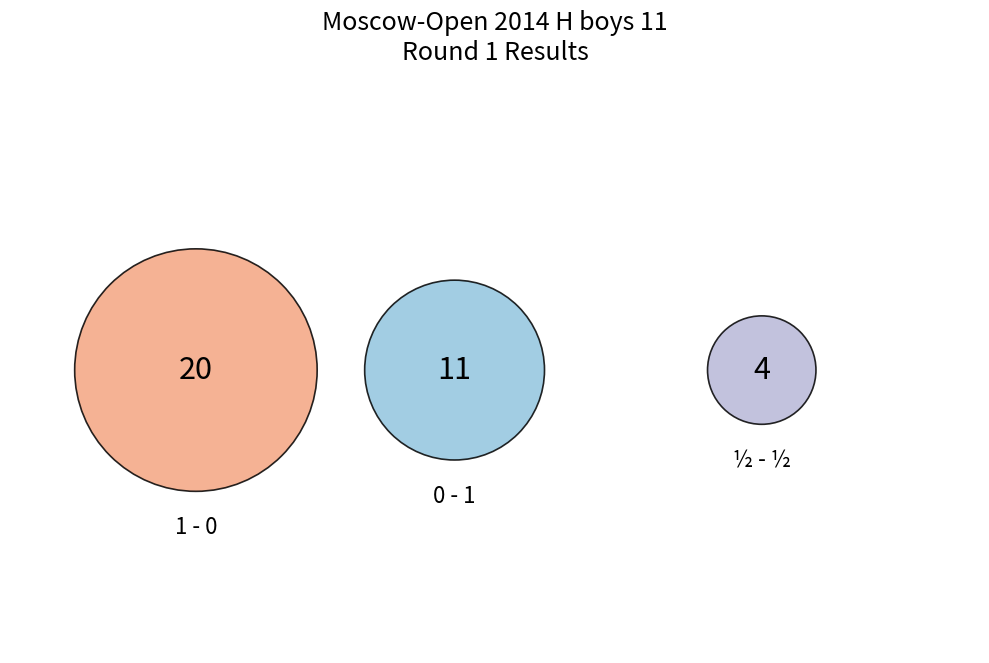

Which slice represents more than half of the pie?

1 - 0